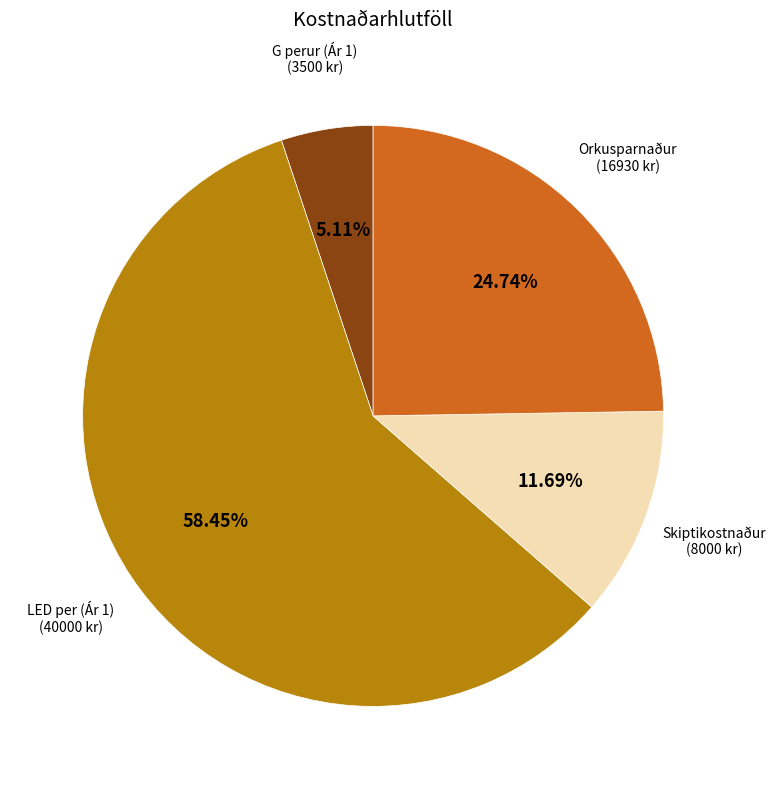

Does any single category account for the majority?

Yes